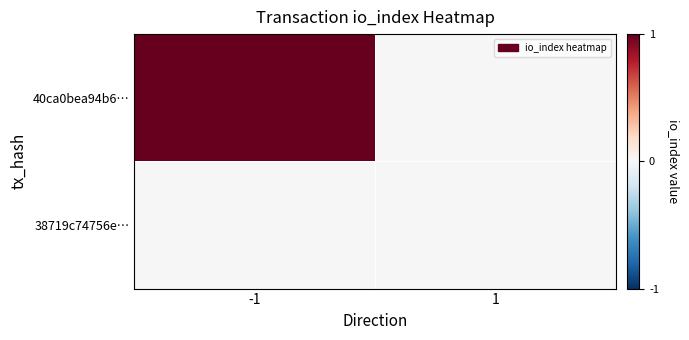

Which series has the largest total across all categories?

40ca0bea94b6…